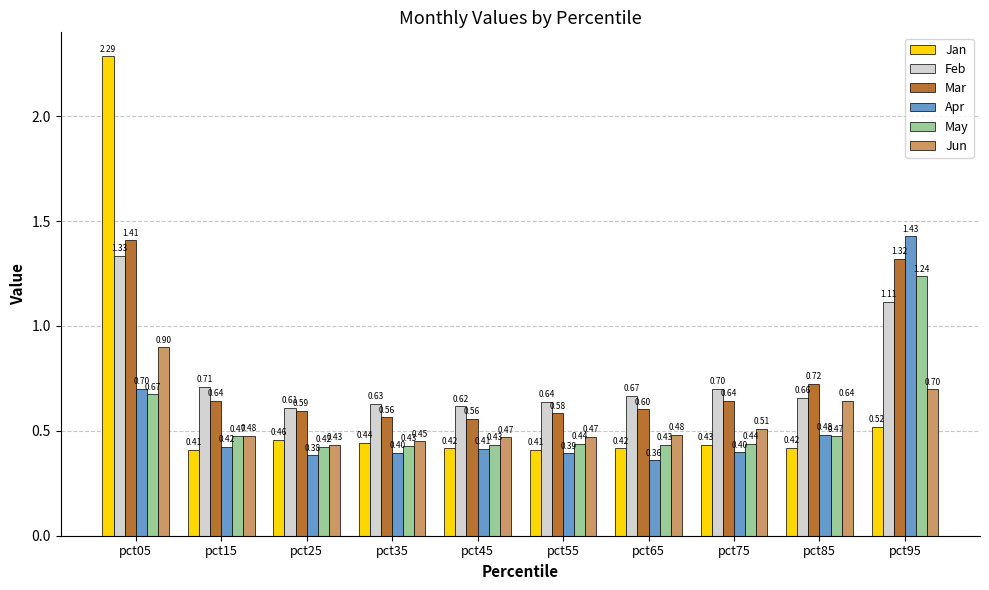

Is it true that Jun equals 0.9 at pct05?

True